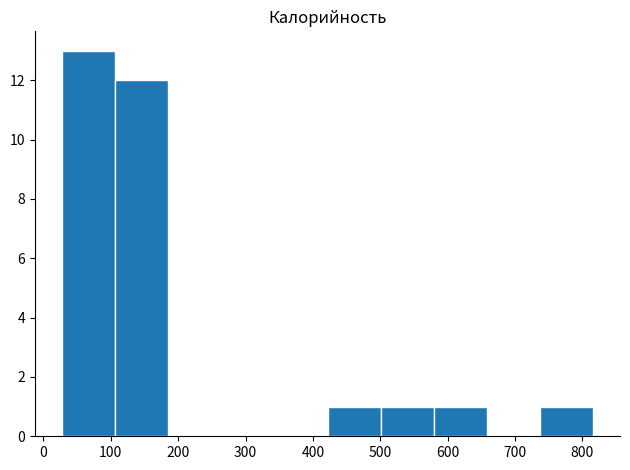

Reading left to right, list every bar in this chart as the range it spans on the x-axis followed by its height. Neither the bar edges nor the heights are printed on the chart, so give them approximately, as read against the axes.

30 to 110: 13
110 to 190: 12
190 to 260: 0
260 to 340: 0
340 to 420: 0
420 to 500: 1
500 to 580: 1
580 to 660: 1
660 to 740: 0
740 to 820: 1